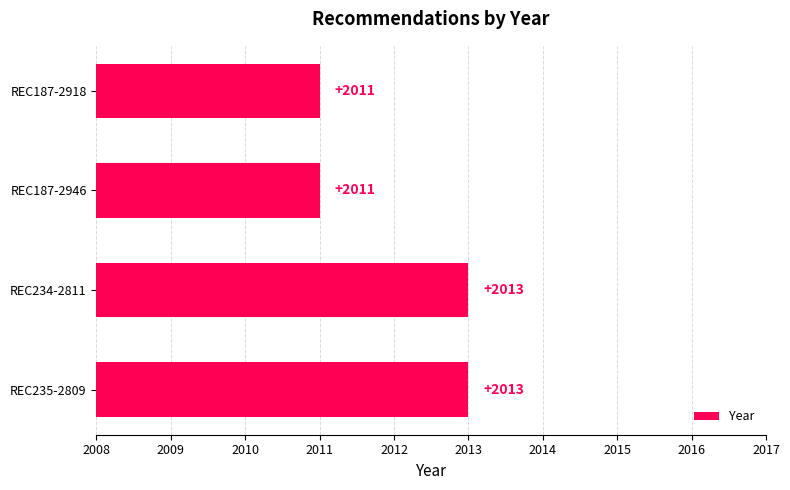

Reading bottom to top, list all the values displayed in this chart.

REC235-2809=2013	REC234-2811=2013	REC187-2946=2011	REC187-2918=2011